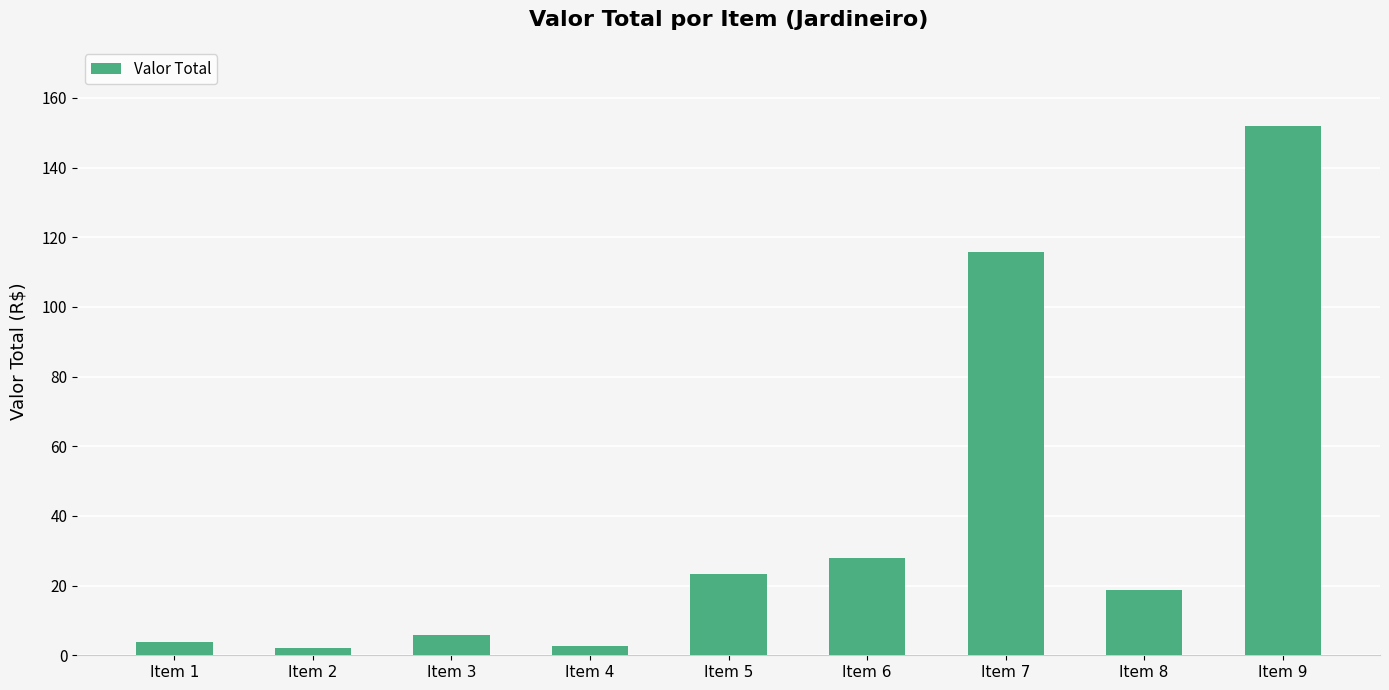

What is the maximum value shown in the chart?

151.9